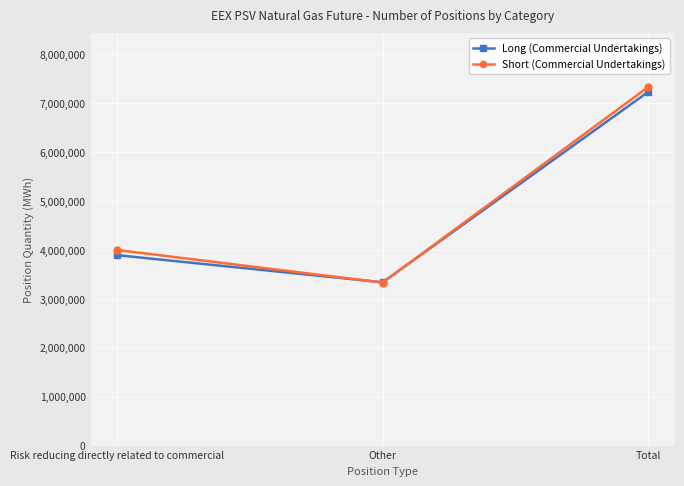

At which label is Short (Commercial Undertakings) closest to 5333496?

Risk reducing directly related to commercial